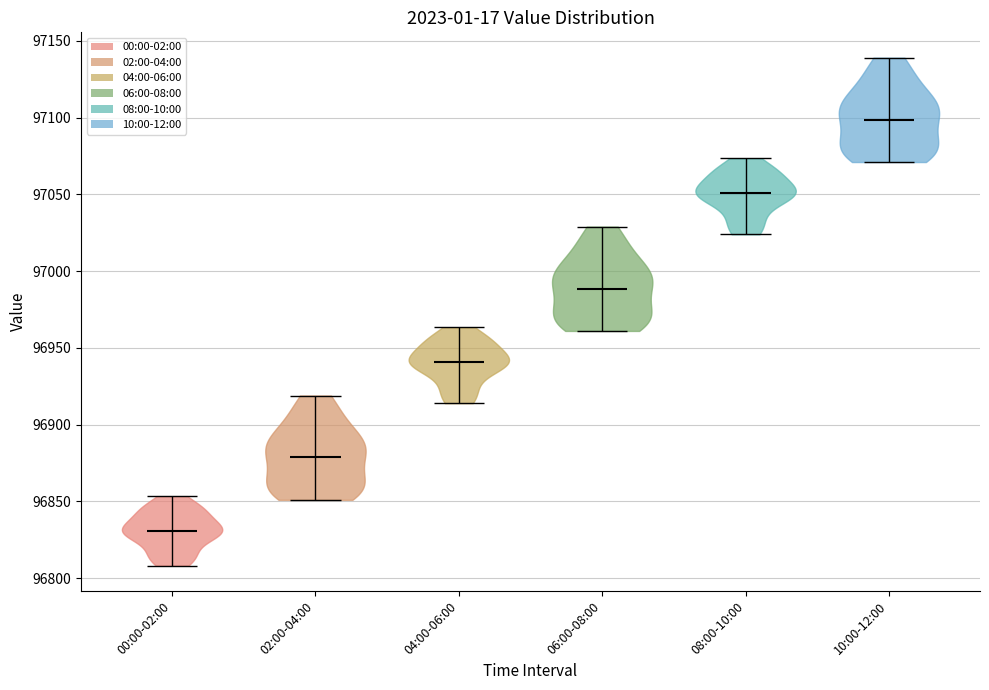

Which violin has the highest median line?

10:00-12:00